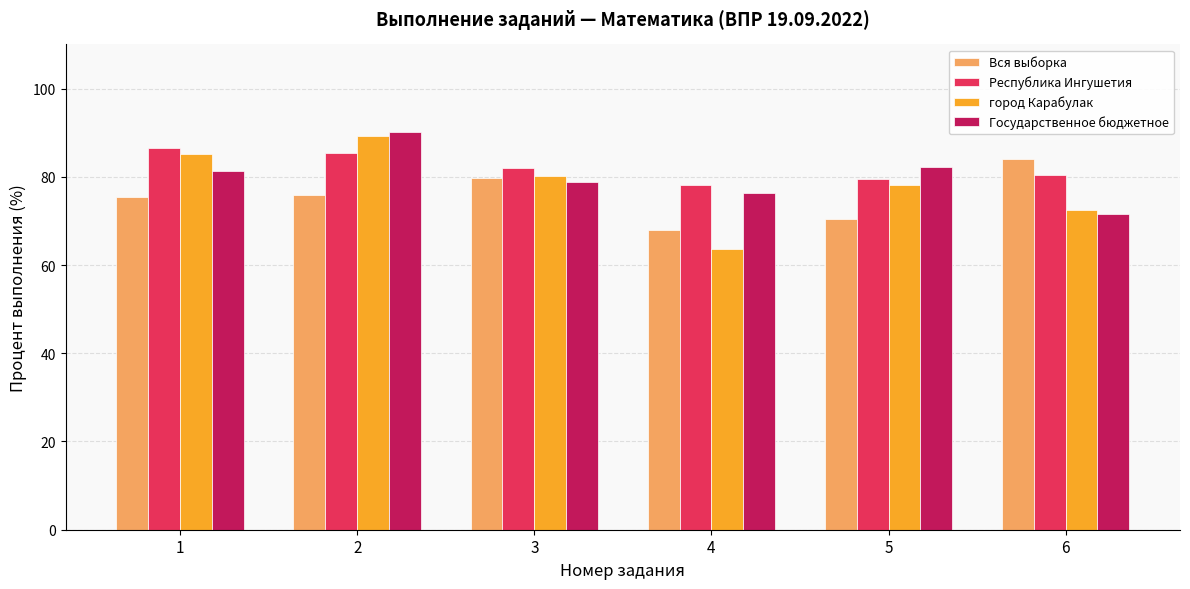

True or false: Республика Ингушетия has a value of 85.4 at 2.

True